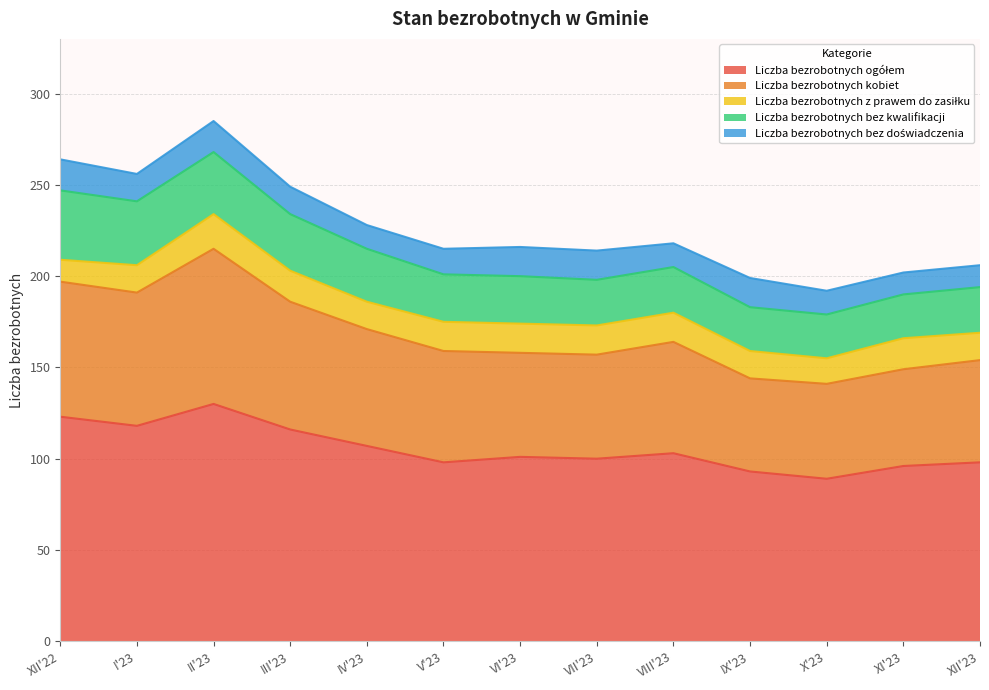

True or false: Liczba bezrobotnych z prawem do zasiłku and Liczba bezrobotnych kobiet cross at least once.

False